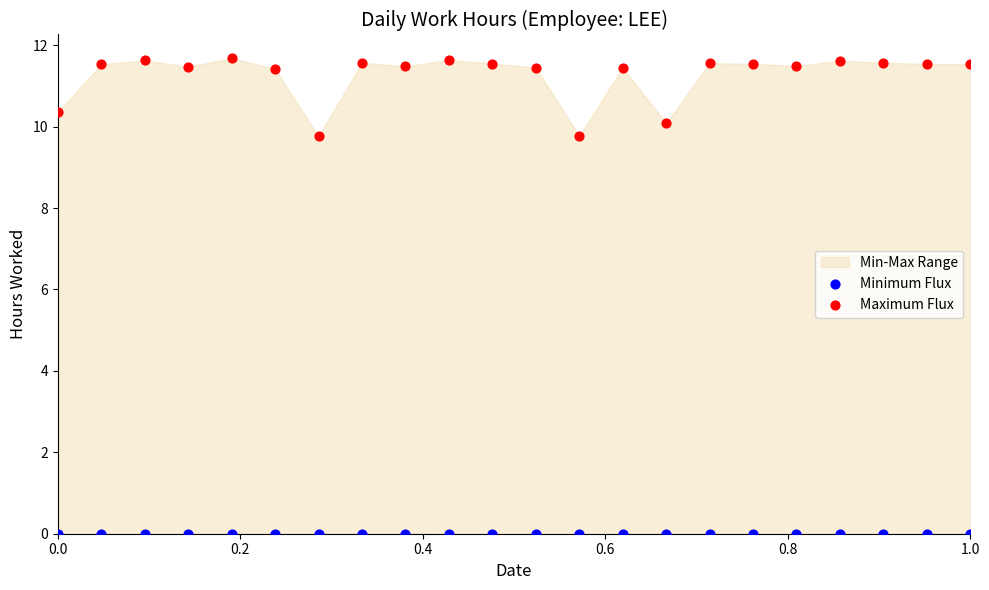

Which series reaches the minimum Y coordinate?

Minimum Flux